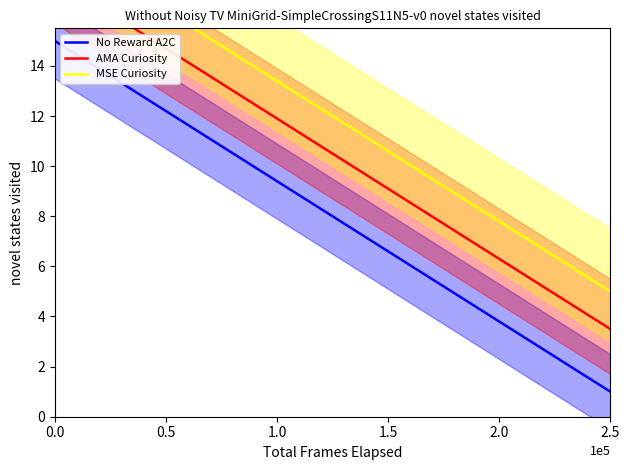

Rank the series by their maximum value, from lowest to highest.

No Reward A2C, AMA Curiosity, MSE Curiosity